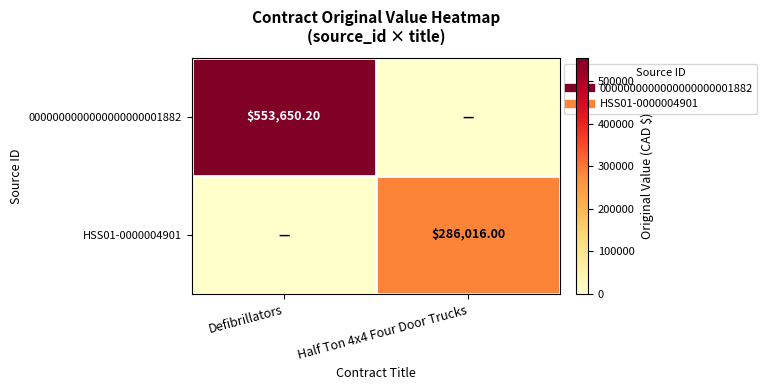

At which category is the sum across all series the highest?

Defibrillators